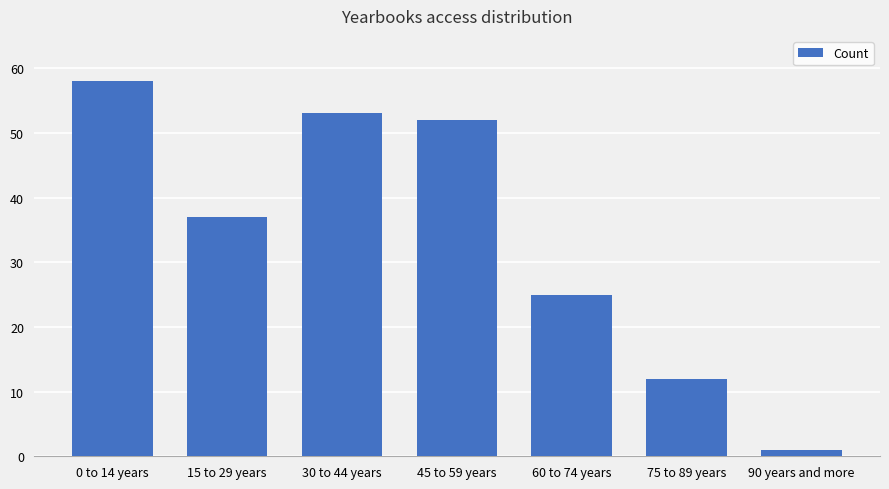

Reading right to left, what are all the values shown in this chart?

90 years and more=1	75 to 89 years=12	60 to 74 years=25	45 to 59 years=52	30 to 44 years=53	15 to 29 years=37	0 to 14 years=58